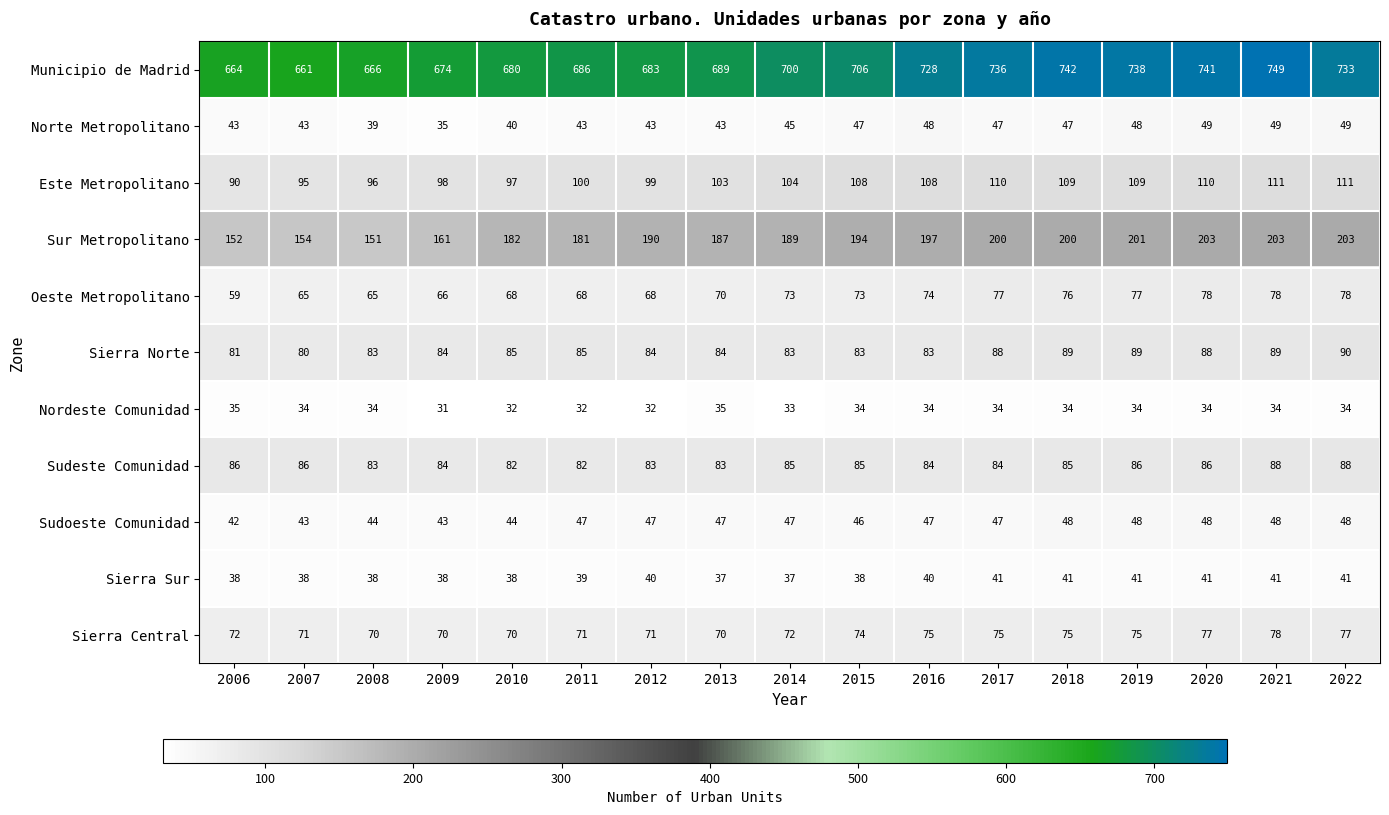

Is it true that Sudoeste Comunidad equals 47 at 2014?

True